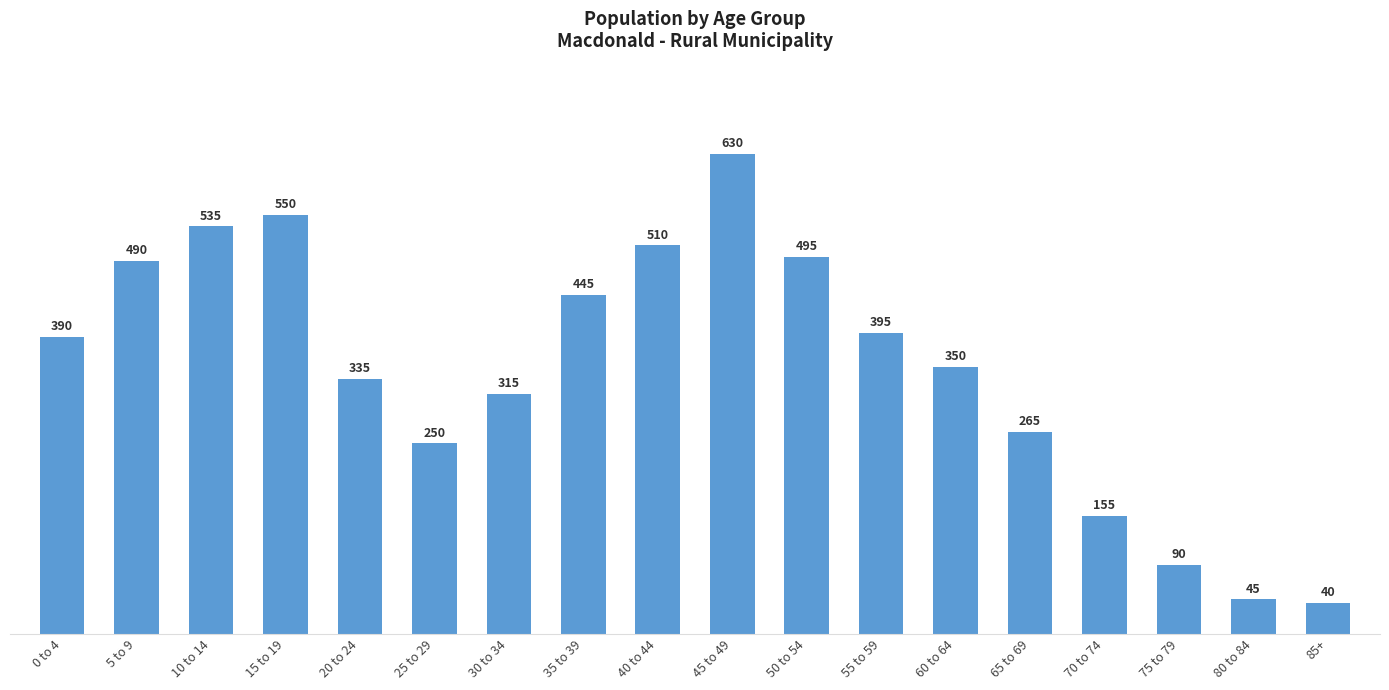

The chart shows a value of 550 at 15 to 19. True or false?

True